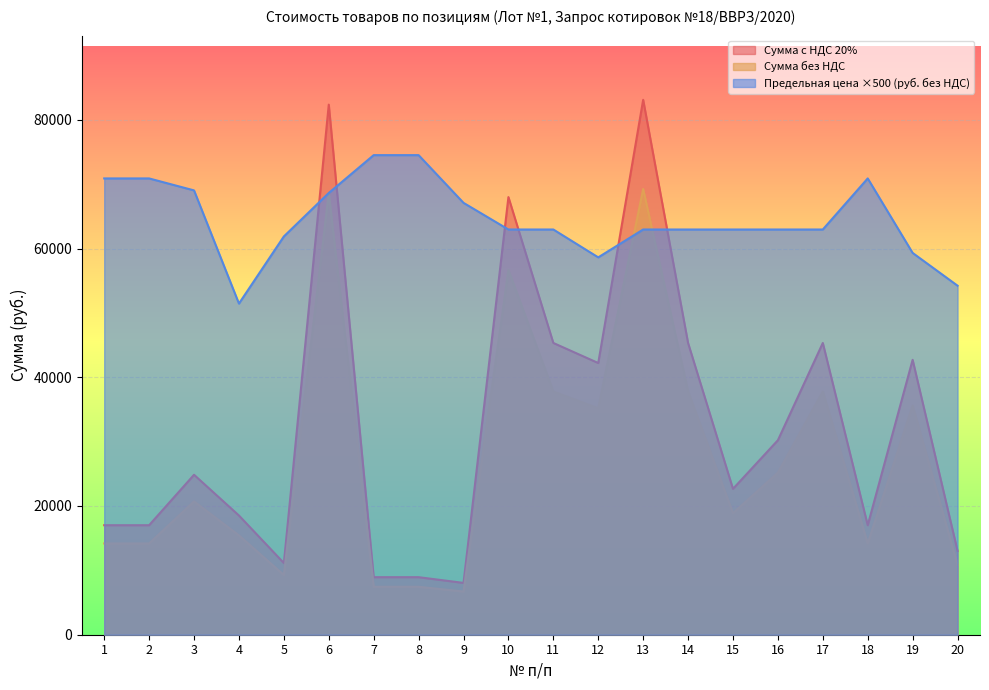

How many categories are shown in the chart?

20